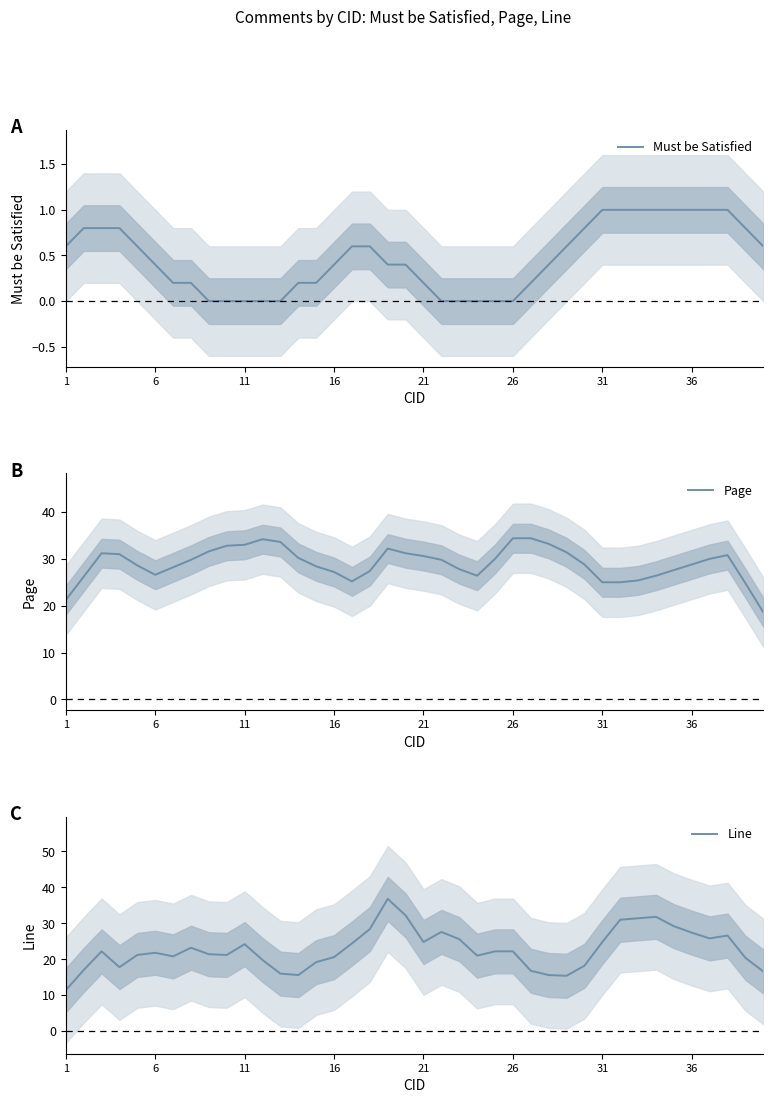

What is the difference between the maximum and minimum values in the Line series?

25.4